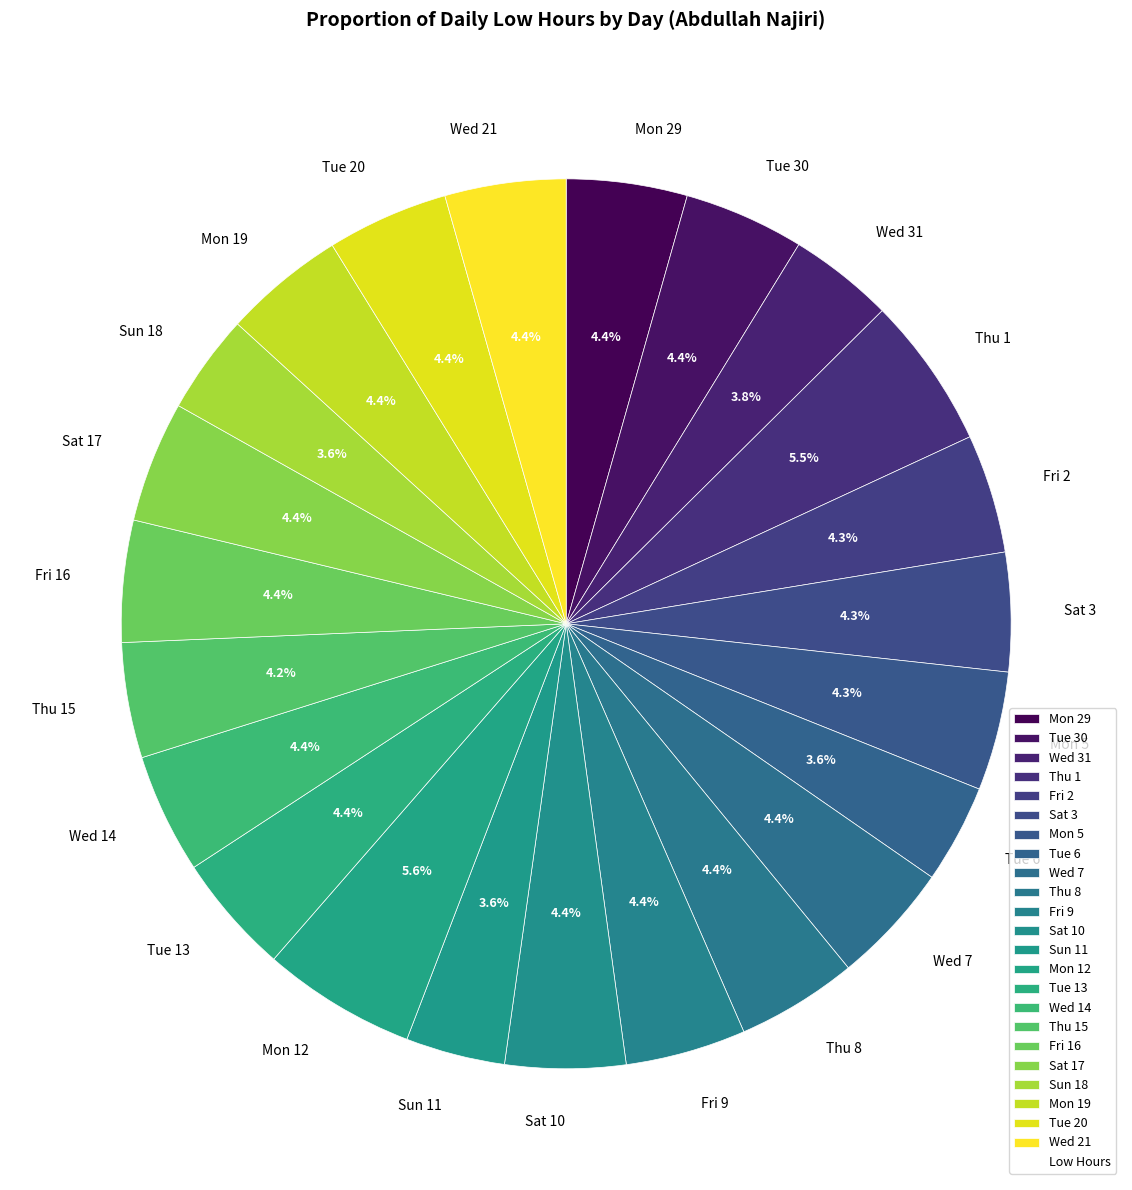

Count the number of slices in the pie.

23